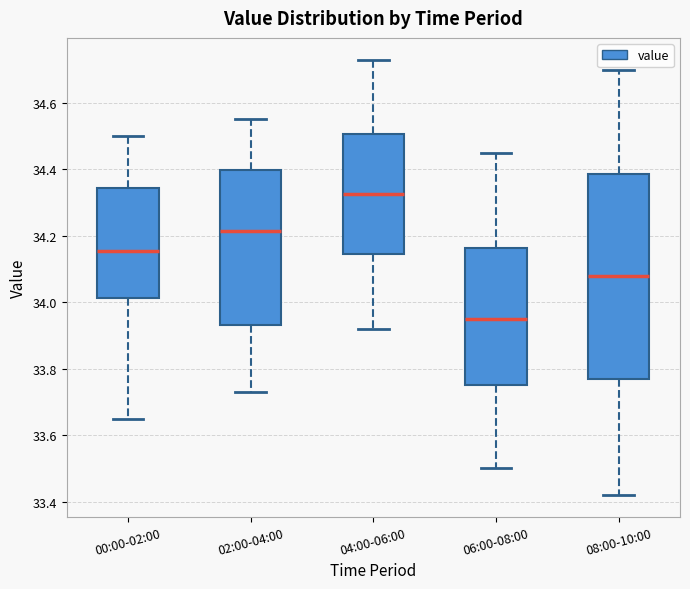

Where does the upper whisker of the box for 08:00-10:00 end on the y-axis? The values are not printed on the chart, so give them approximately, as read against the axis.

34.70